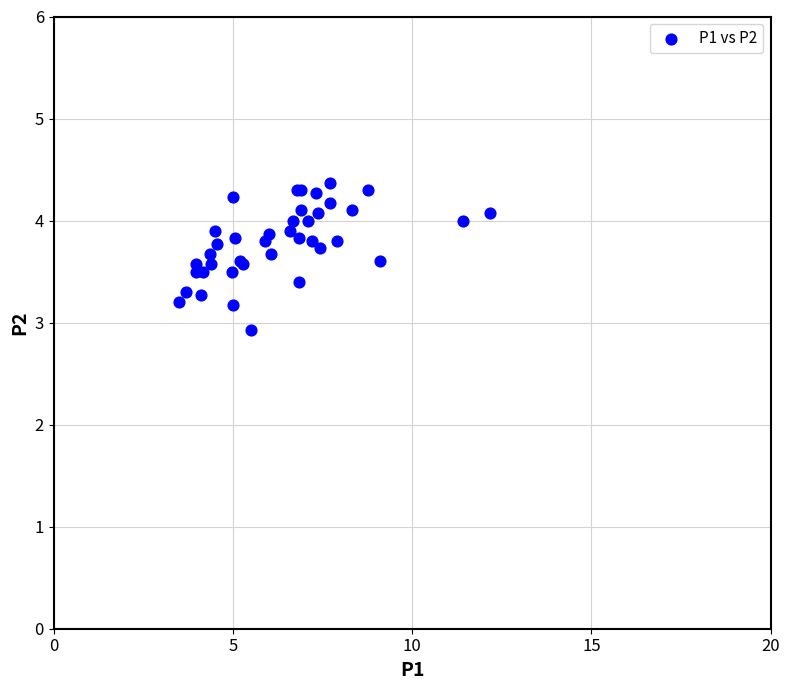

What Y value in the scatter plot is closest to 3?

2.9